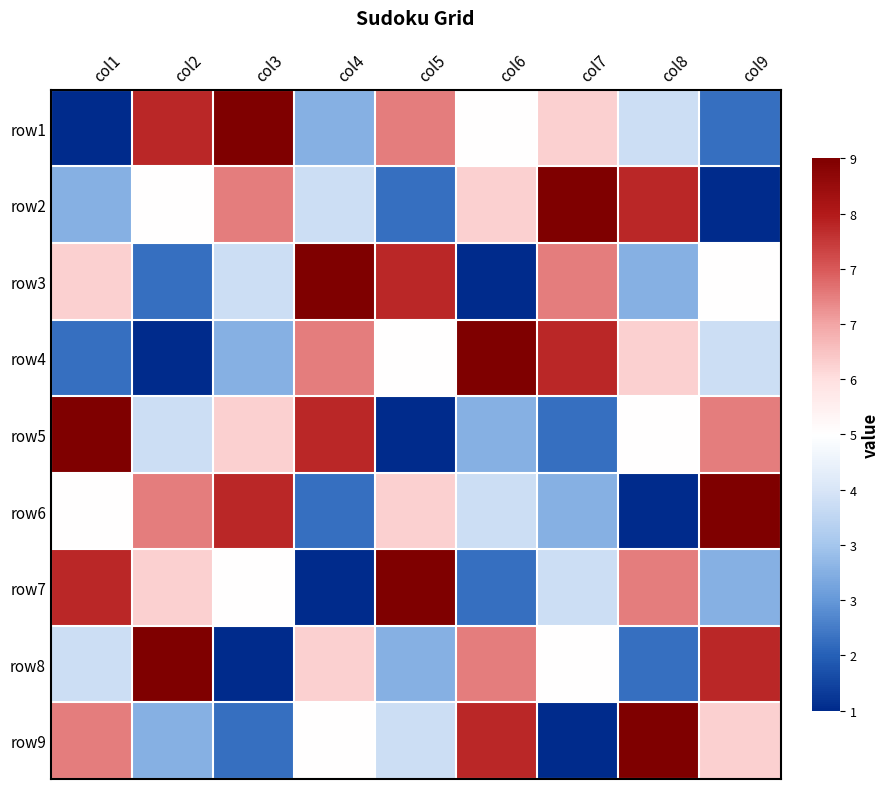

At how many categories does at least one series exceed 0?

9